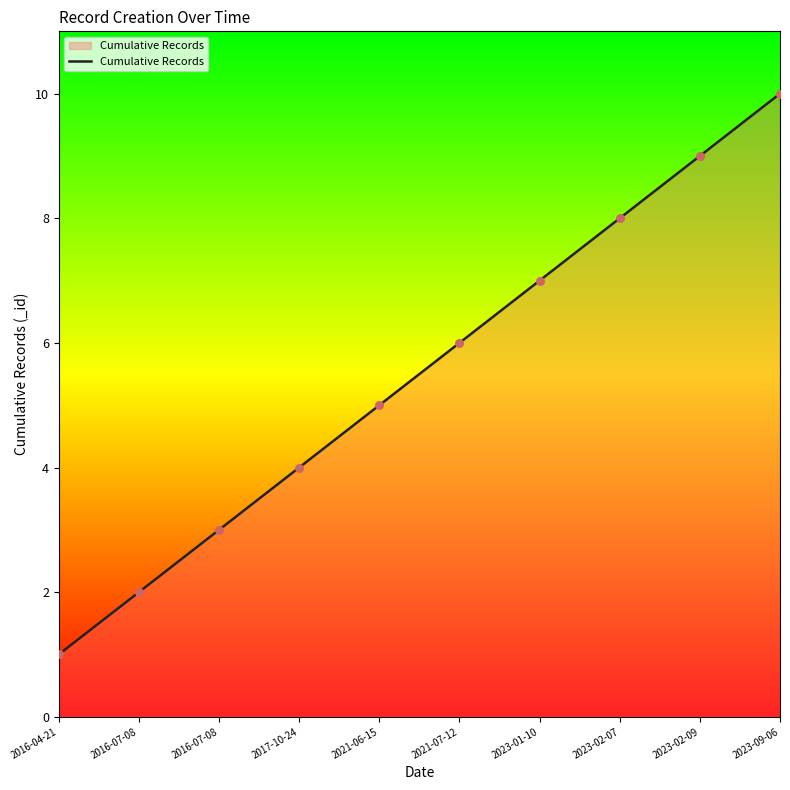

What is the ratio of the value at 2016-07-08 to the value at 2016-07-08?

1.5